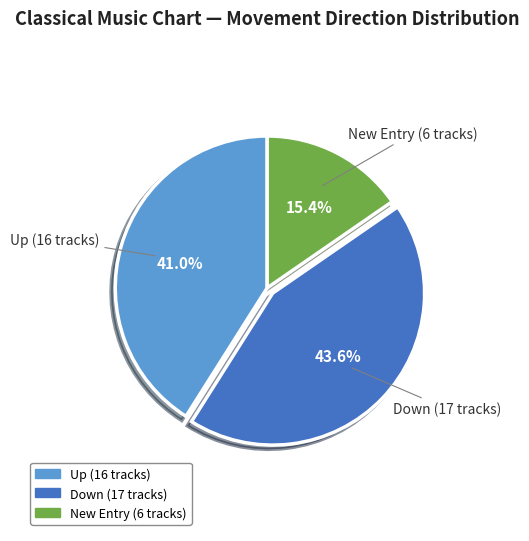

How many segments does this pie chart have?

3